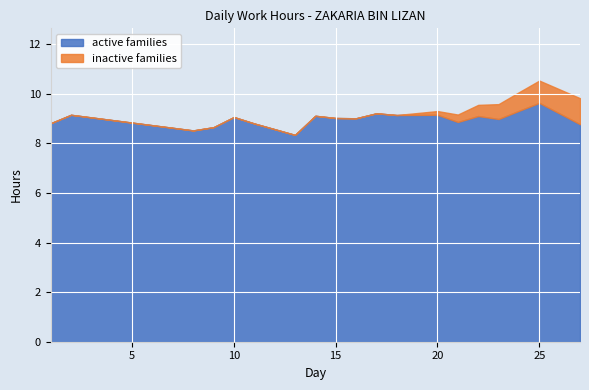

How many values in the inactive families series exceed 0?

7